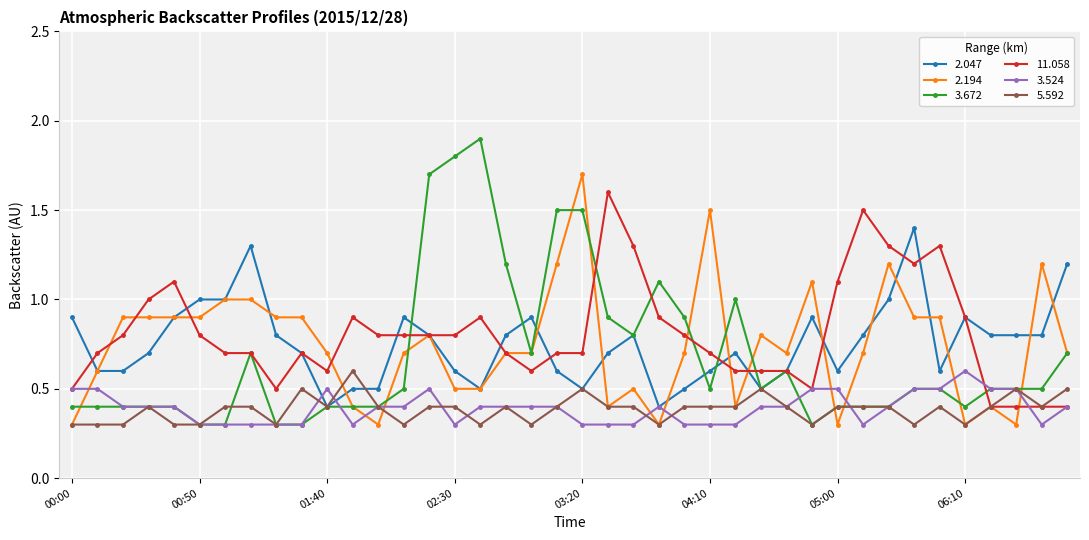

Which series has the widest spread of values?

3.672